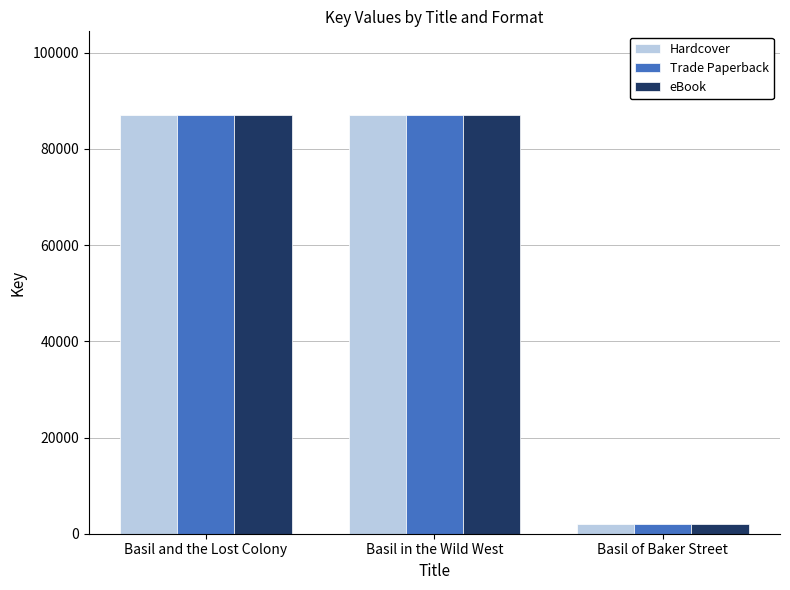

Is the value of Trade Paperback at Basil of Baker Street greater than the value of eBook at Basil and the Lost Colony?

No